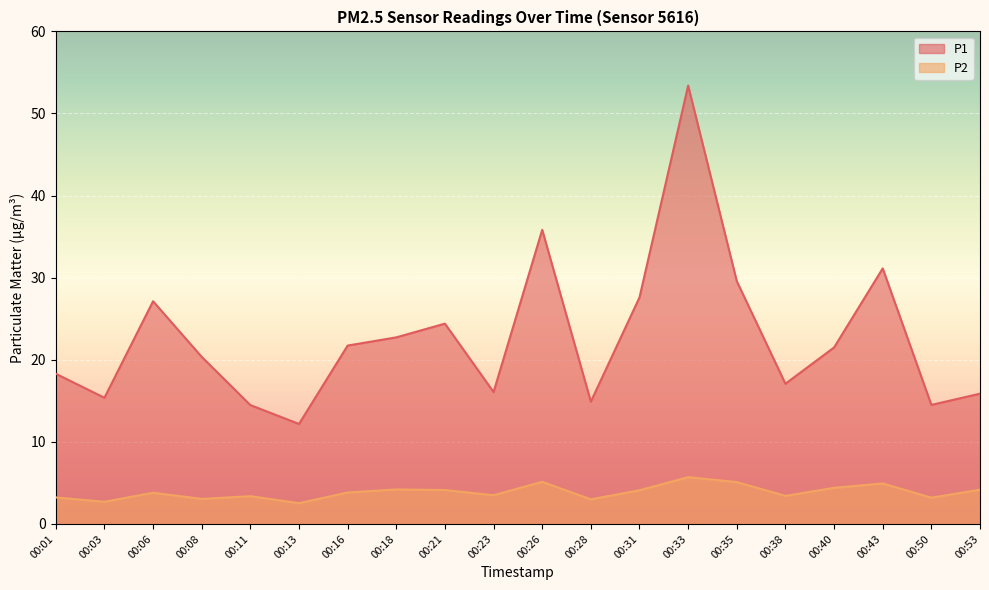

What is the sum of all P2 values?

77.5